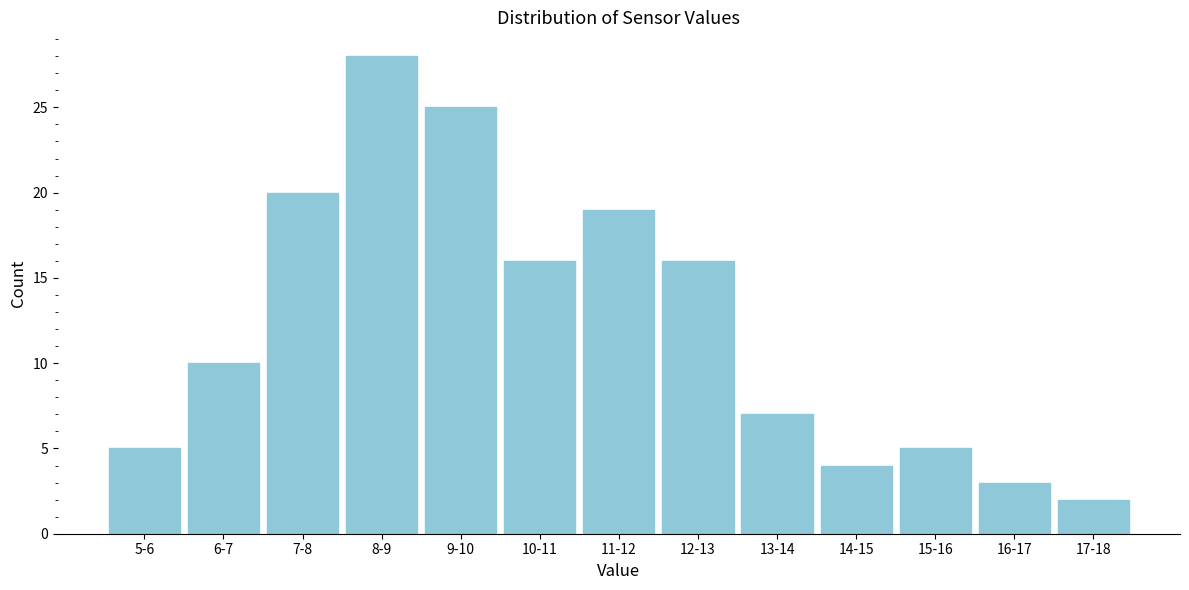

Reading left to right, extract all data points from this chart.

5-6=5	6-7=10	7-8=20	8-9=28	9-10=25	10-11=16	11-12=19	12-13=16	13-14=7	14-15=4	15-16=5	16-17=3	17-18=2